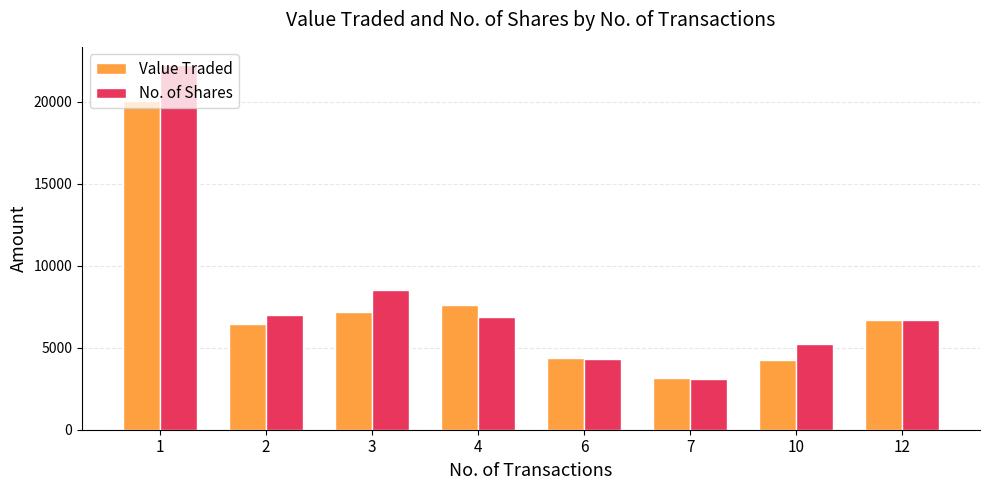

The value of No. of Shares at 10 is 2373. True or false?

False